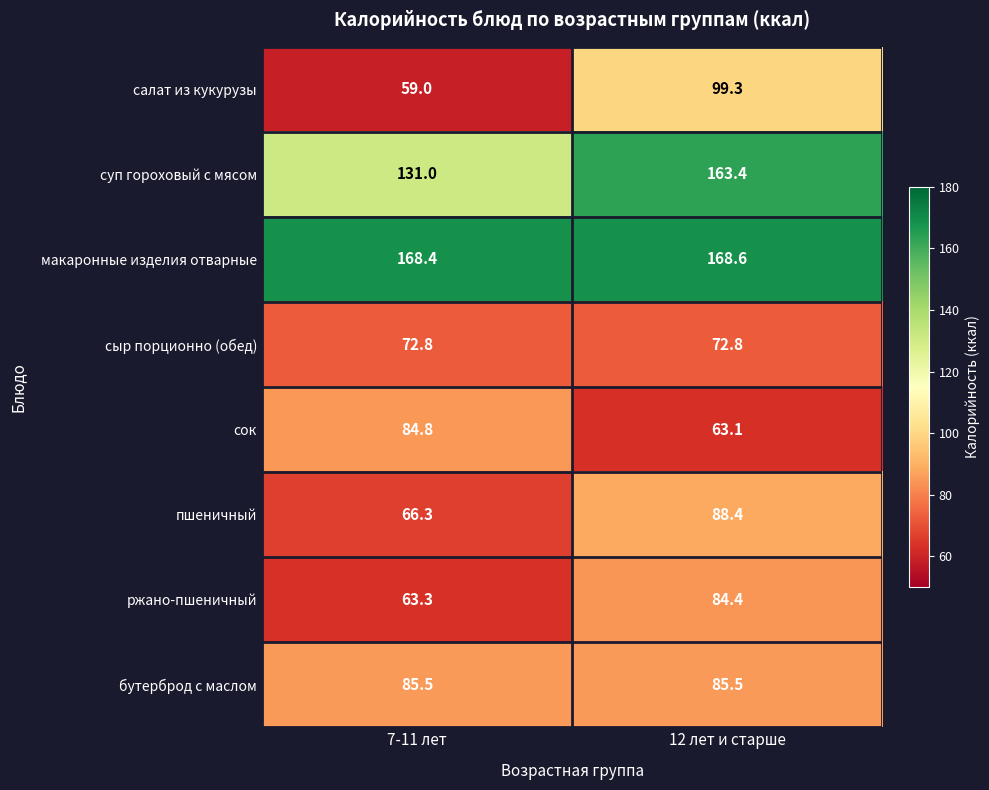

What is the sum of the бутерброд с маслом values at 7-11 лет and 12 лет и старше?

171.0